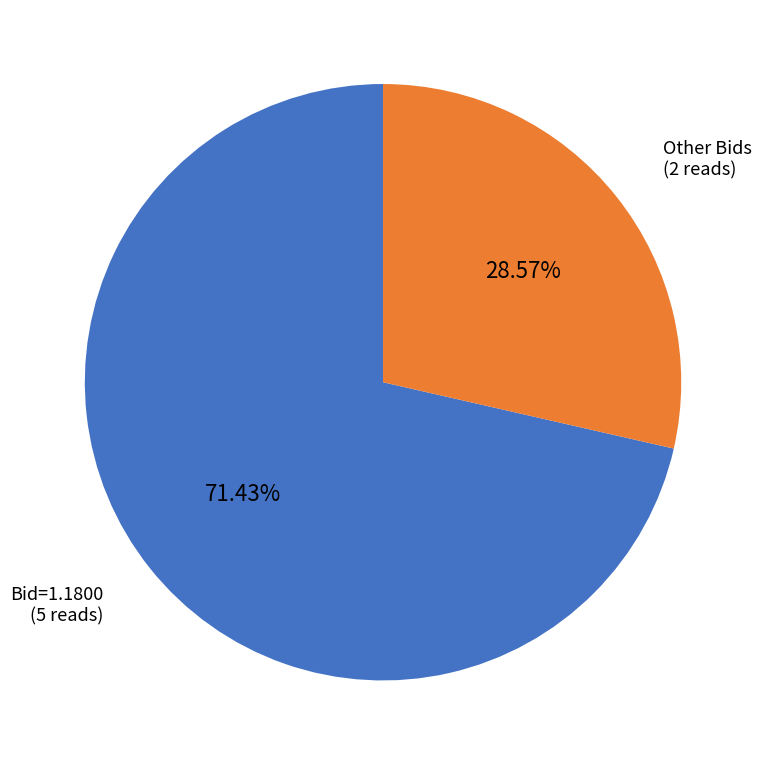

Which category accounts for the majority?

Bid=1.1800